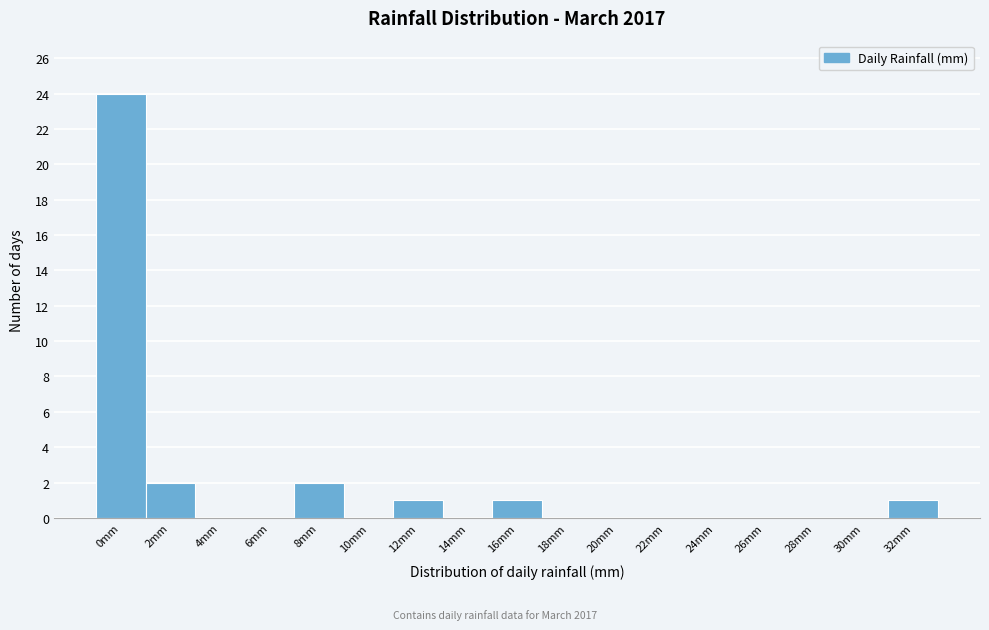

Reading left to right, extract all data points from this chart.

0mm=24	2mm=2	4mm=0	6mm=0	8mm=2	10mm=0	12mm=1	14mm=0	16mm=1	18mm=0	20mm=0	22mm=0	24mm=0	26mm=0	28mm=0	30mm=0	32mm=1